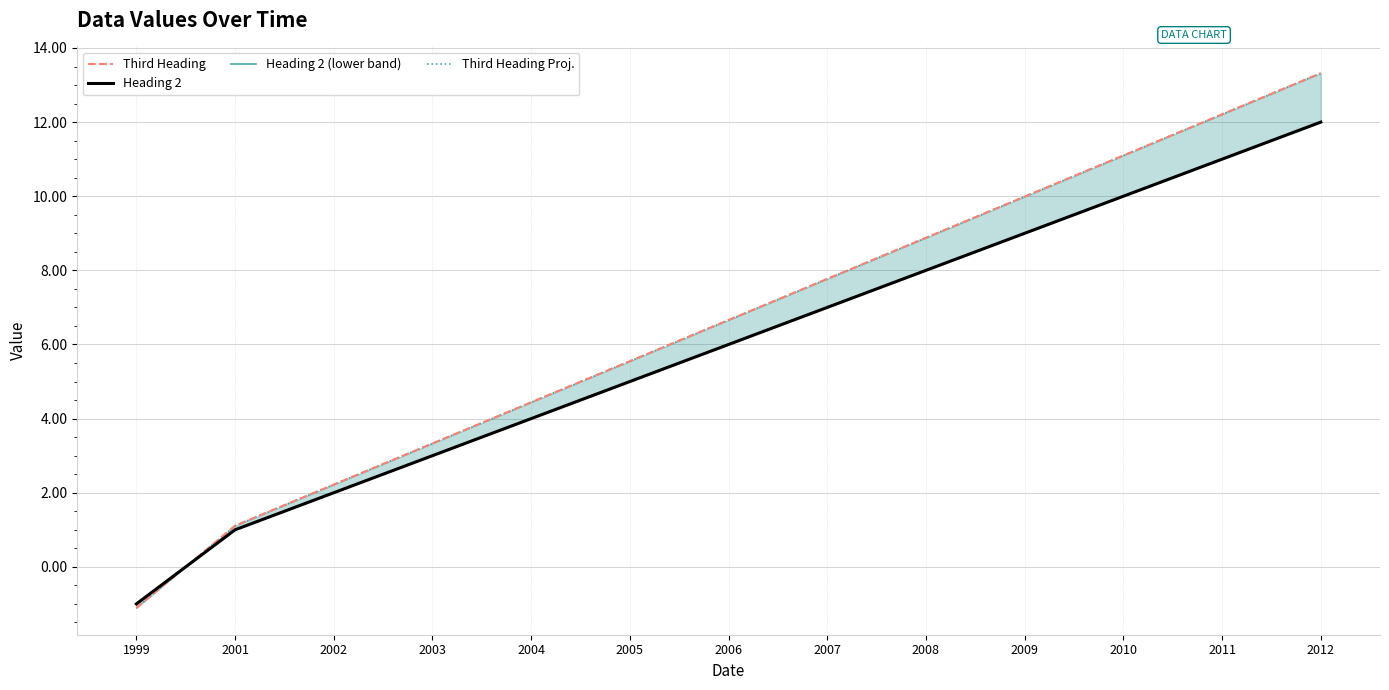

How many values in the Third Heading Proj. series exceed 6?

7